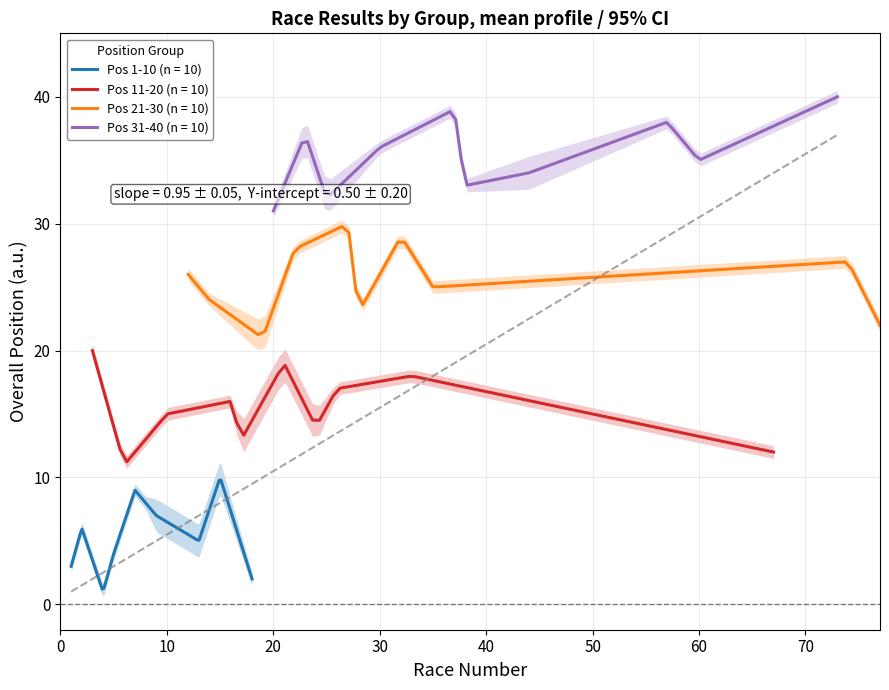

At how many categories does at least one series exceed 26?

10